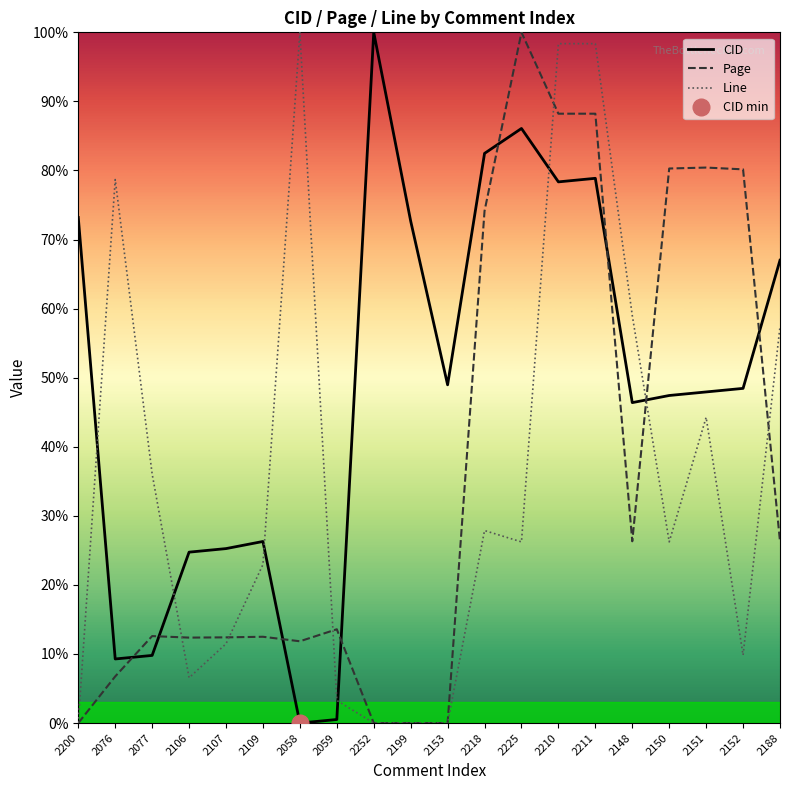

Rank the series at 2252 from highest to lowest value.

CID, Page, Line